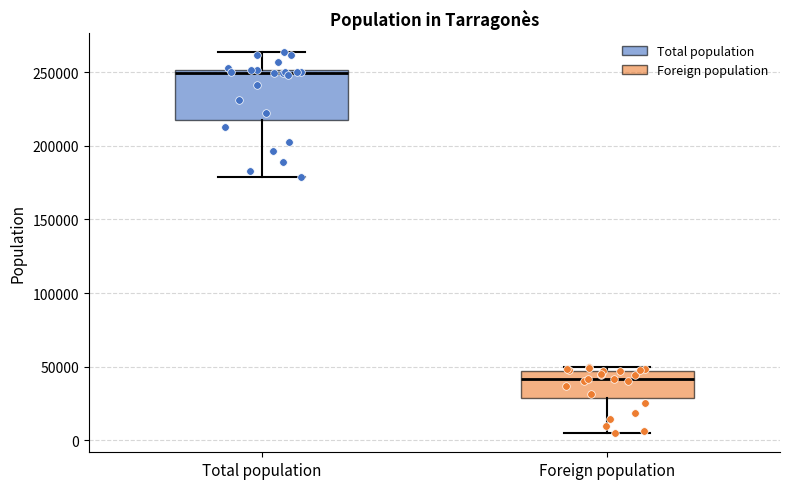

Reading left to right, transcribe this box plot: for each box, give where its median line is, the range the box spans, and where its two whiskers end, as read against the y-axis. The values are not printed on the chart, so give them approximately, as read against the axis.

Total population: median 250000 (just below the box's upper edge), box 215000 to 250000, whiskers 180000 to 265000
Foreign population: median 40000, box 30000 to 45000, whiskers 5000 to 50000